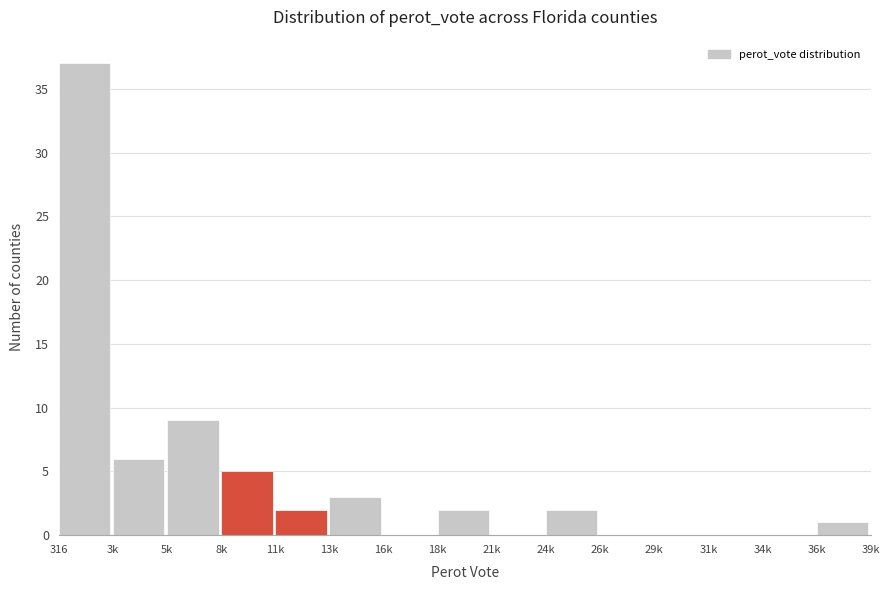

Reading left to right, list all the values displayed in this chart.

316=37	3k=6	5k=9	8k=5	11k=2	13k=3	16k=0	18k=2	21k=0	24k=2	26k=0	29k=0	31k=0	34k=0	36k=1